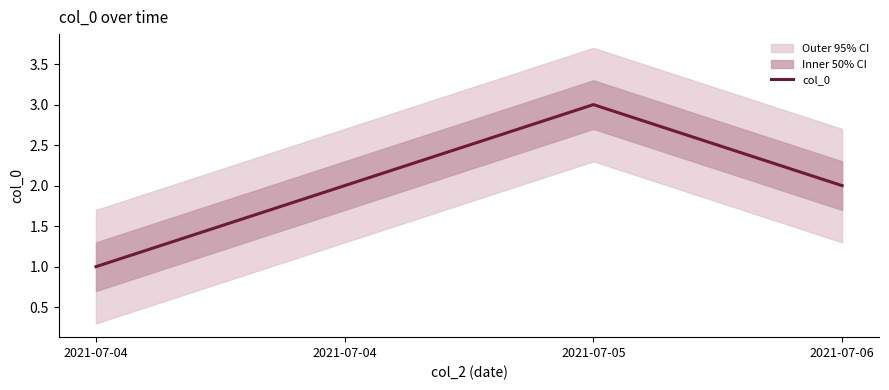

How many interior local peaks (higher than both neighbors) does the data have?

1